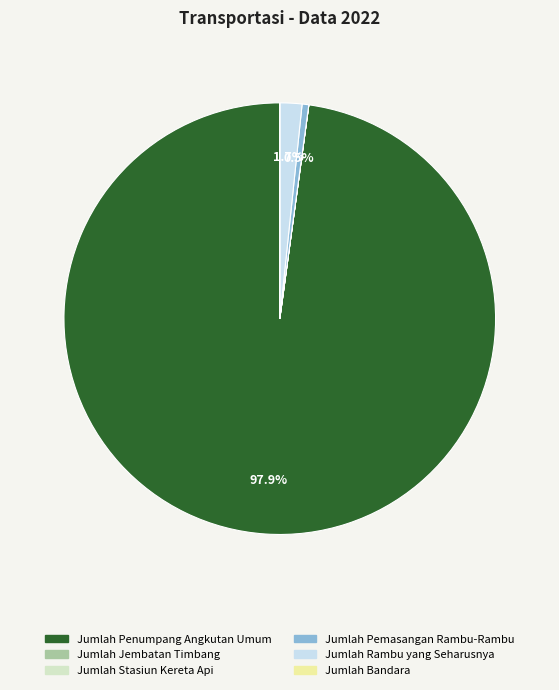

What is the majority slice?

Jumlah Penumpang Angkutan Umum